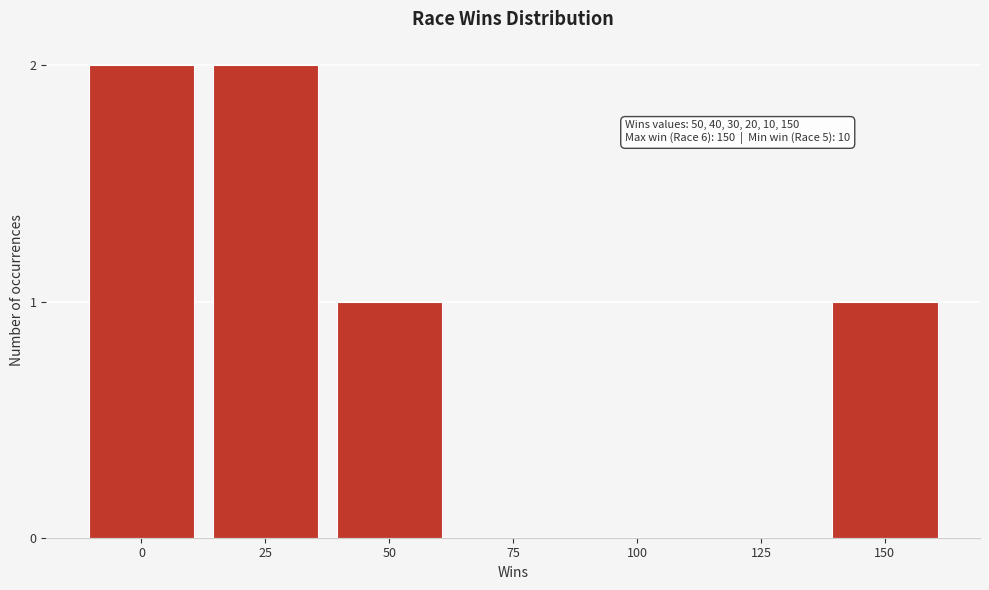

Which has a higher value, 25 or 75?

25